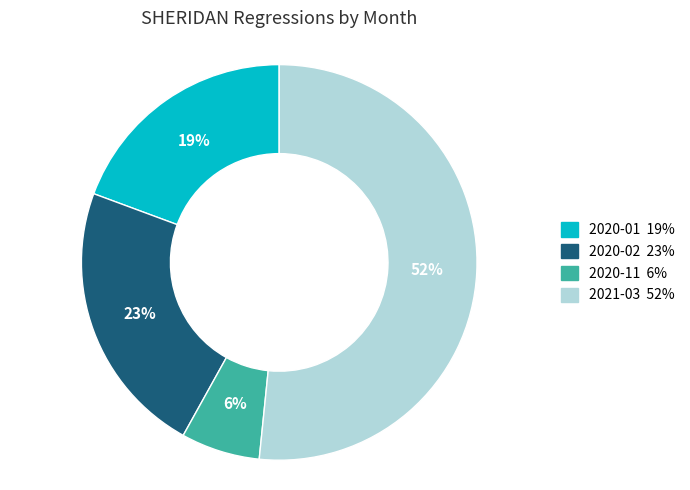

The 2020-11 slice represents 6% of the pie. True or false?

True